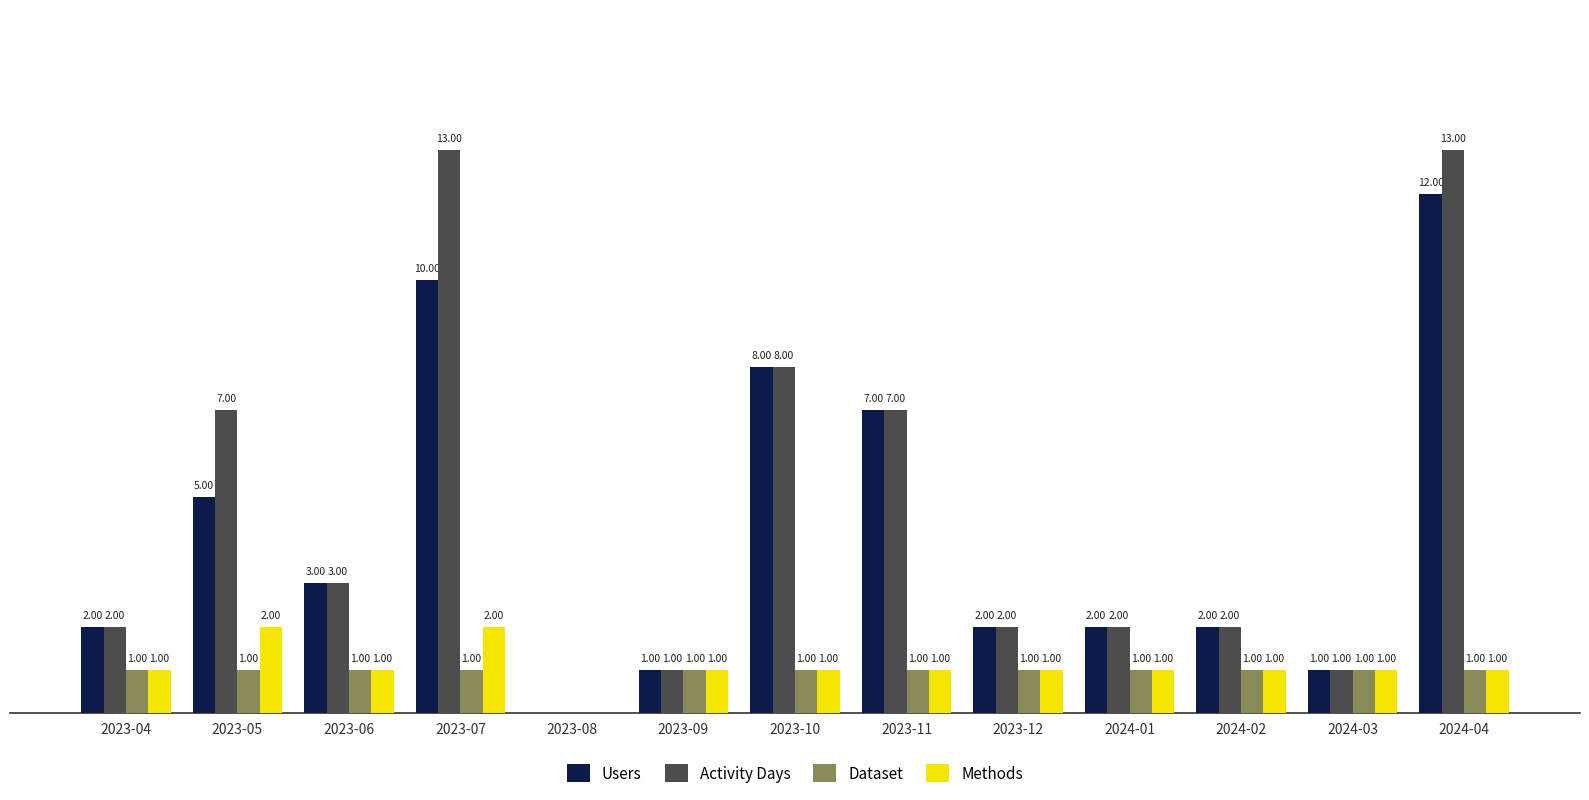

Which series has the largest total across all categories?

Activity Days